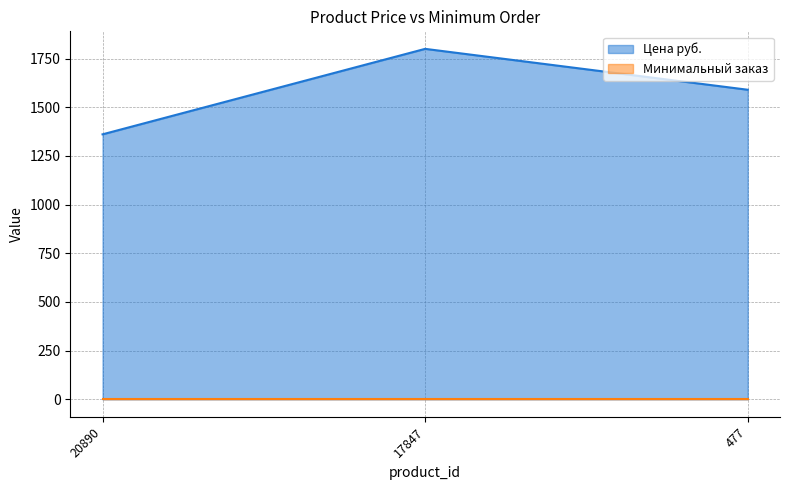

Rank the categories by value from lowest to highest.

20890, 477, 17847